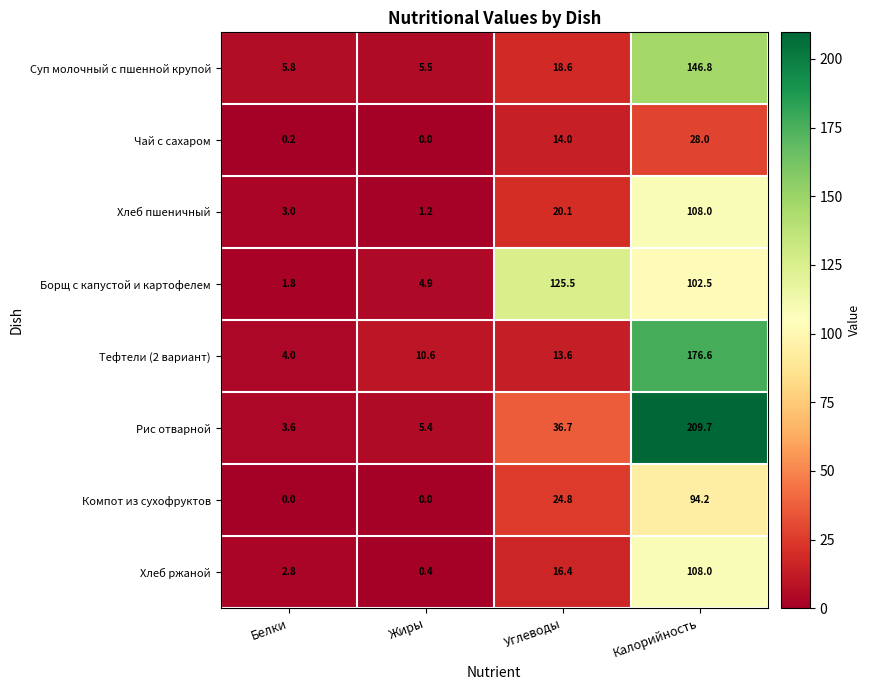

The Хлеб пшеничный series shows 108.0 at Калорийность. True or false?

True